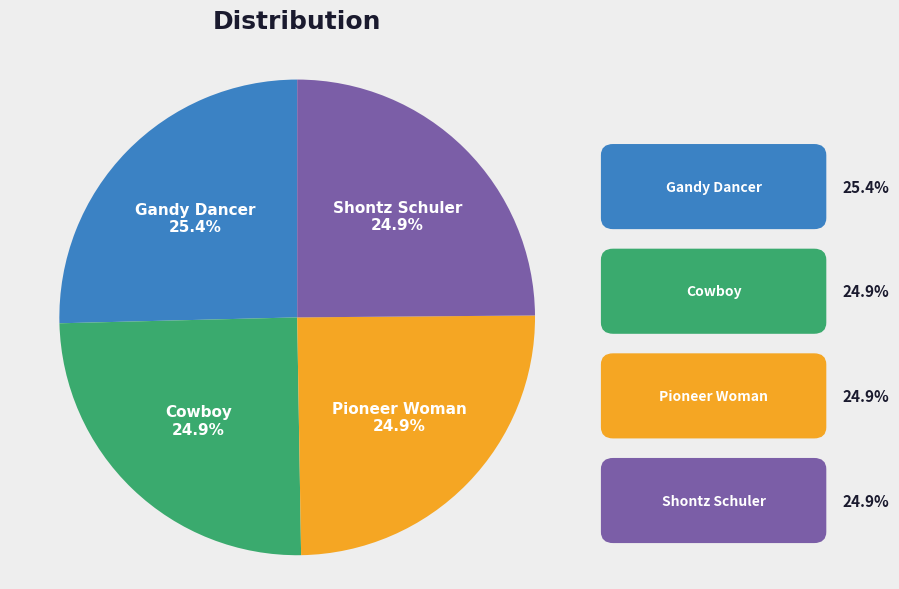

To the nearest percent, what is the combined percentage of Shontz Schuler and Cowboy?

50%